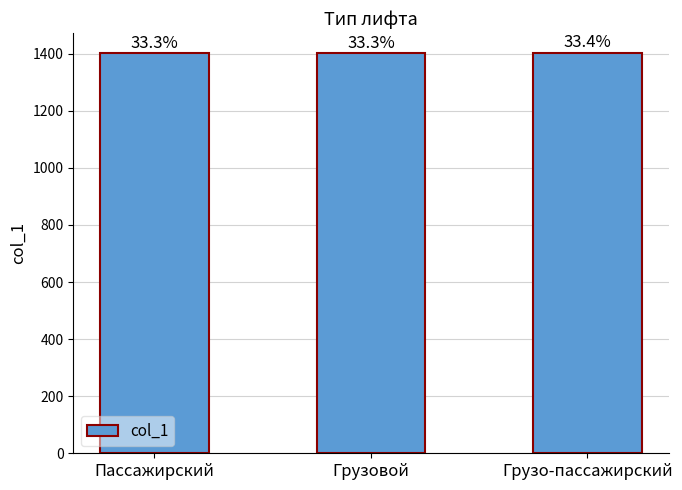

Are the bars horizontal?

No